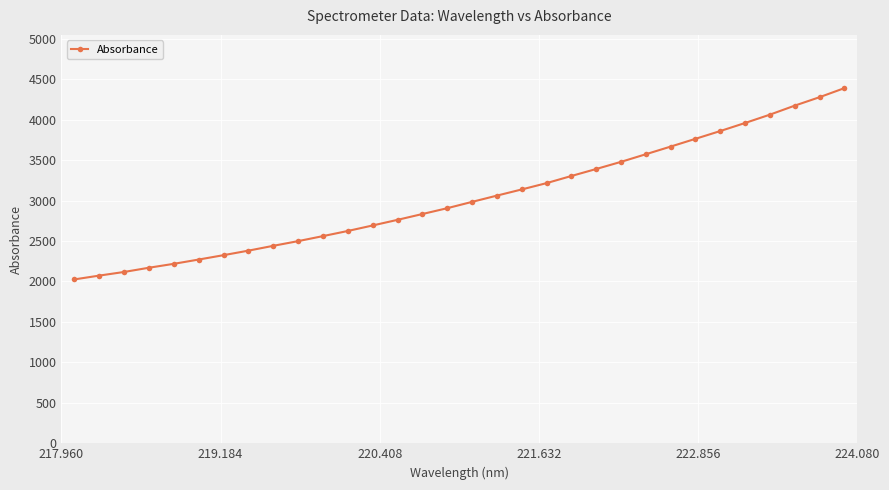

What is the value of the 3rd point from the left?

2117.4